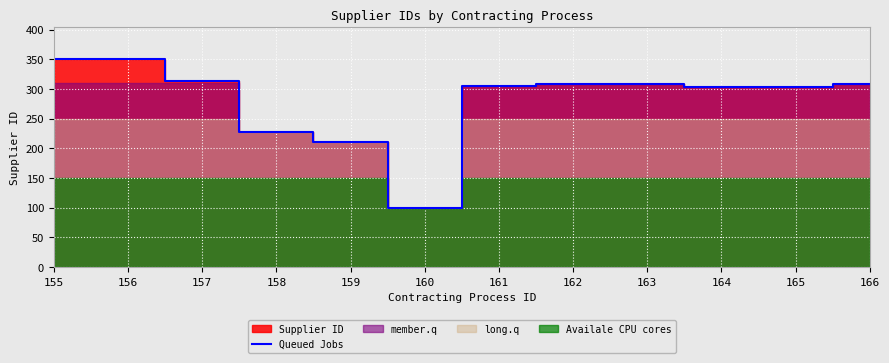

True or false: the data shows 304 at 161.

True